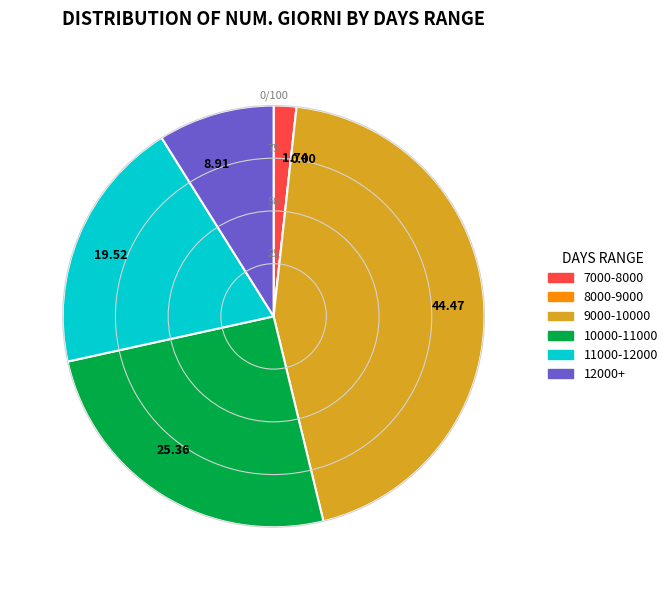

Between 8.91 and 25.36, which is larger?

25.36